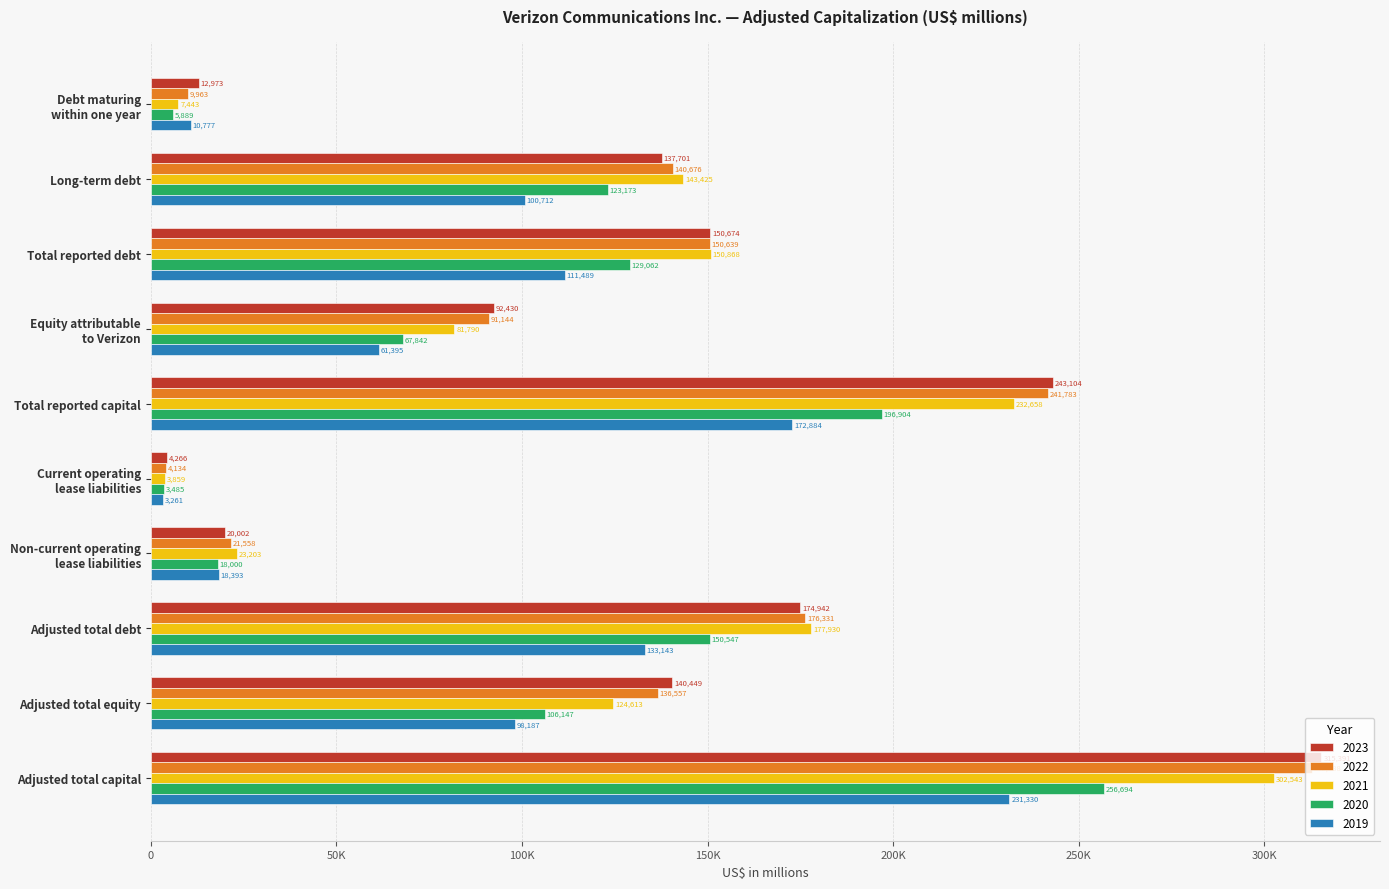

Is the value of 2022 at Total reported capital greater than the value of 2020 at Long-term debt?

Yes